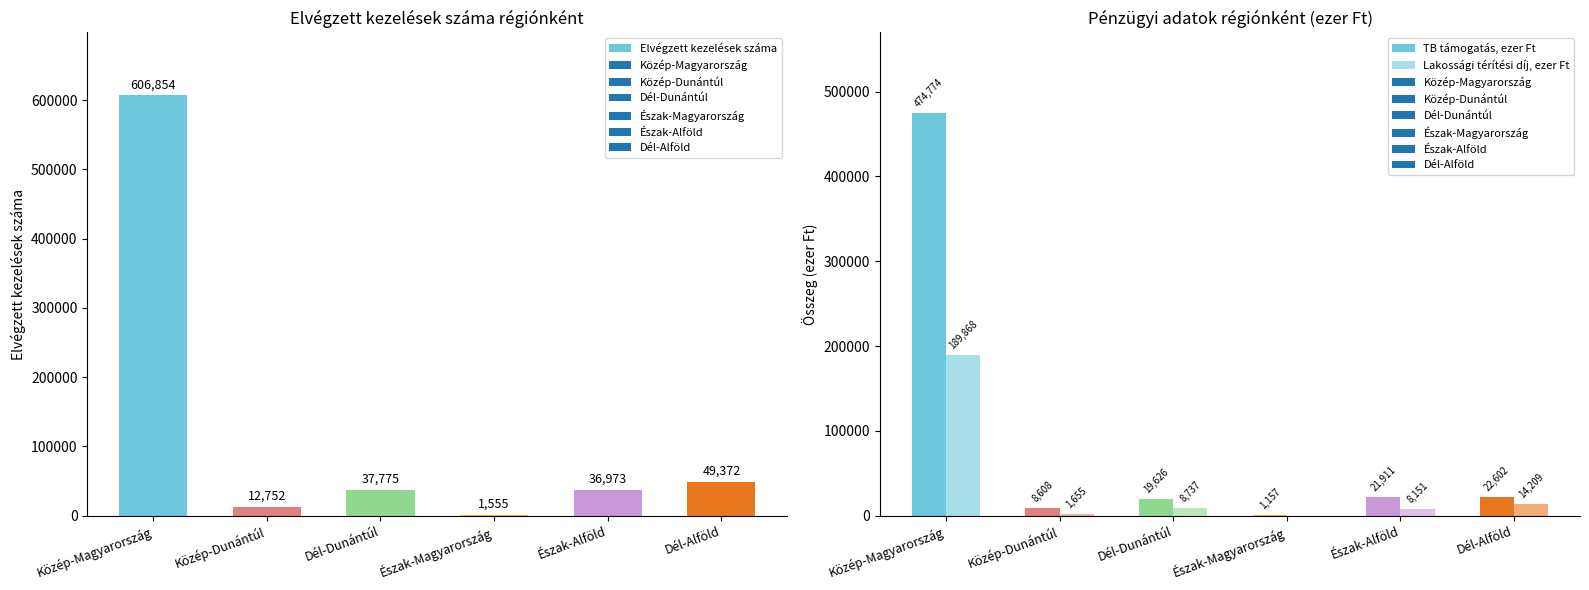

Reading left to right, what are all the values shown in this chart?

Elvégzett kezelések száma: 606854	12752	37775	1555	36973	49372
TB támogatás, ezer Ft: 474774	8608	19626	1157	21911	22602
Lakossági térítési díj, ezer Ft: 189868	1655	8737	0	8151	14209